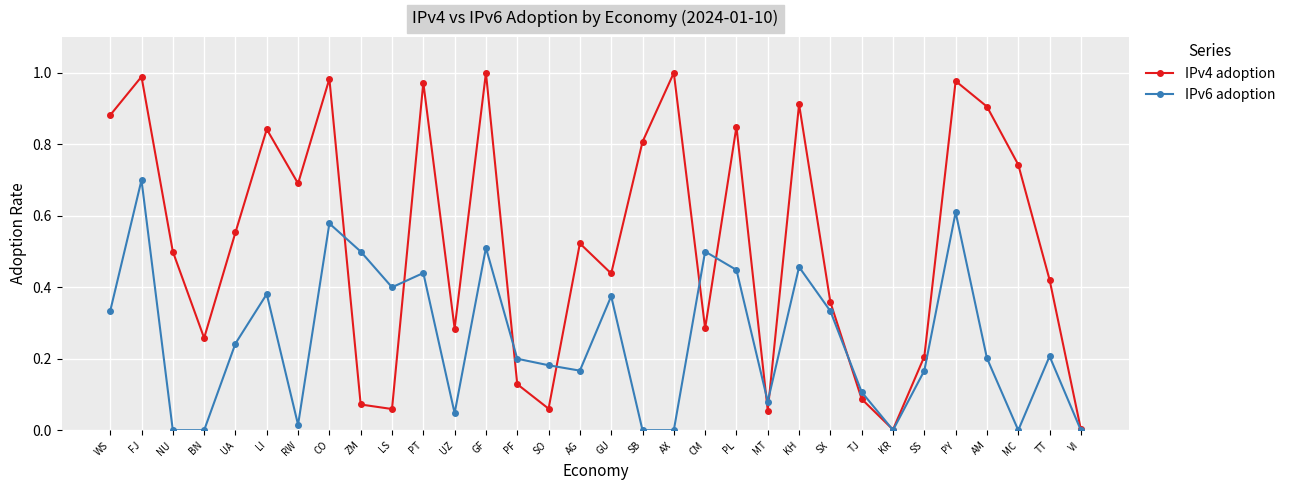

Is the value of IPv6 adoption at FJ greater than the value of IPv4 adoption at PY?

No